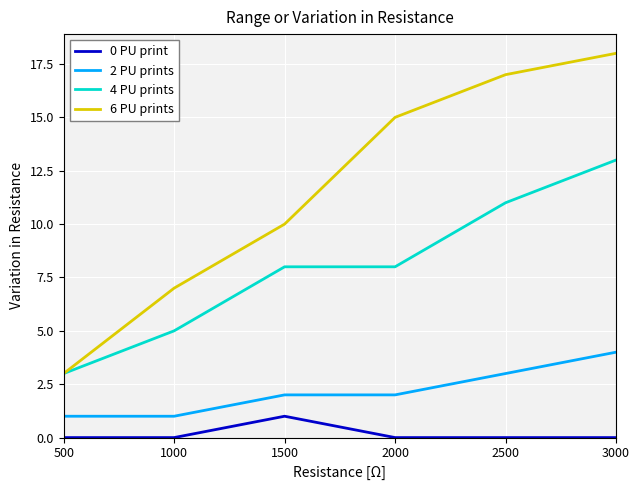

The 4 PU prints series shows 20 at 3000. True or false?

False